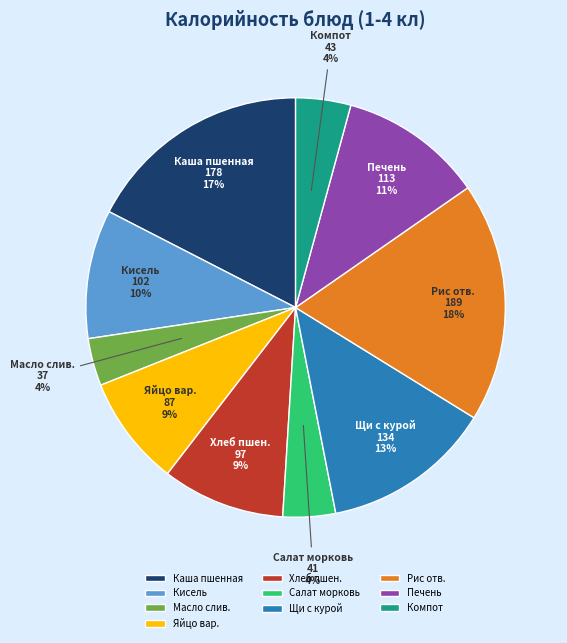

Do Яйцо вар. and Кисель together represent more than half of the pie?

No